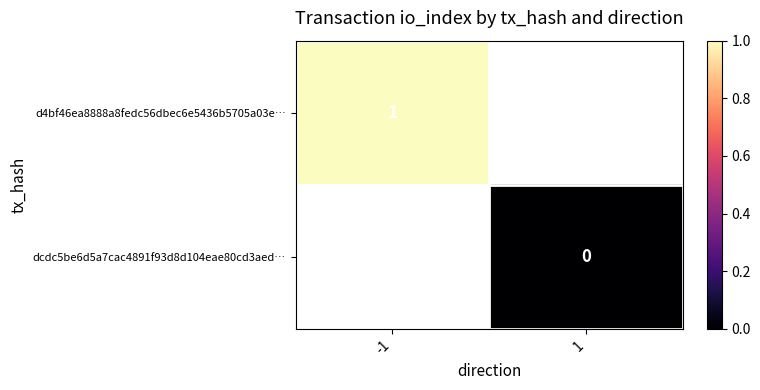

Is it true that d4bf46ea8888a8fedc56dbec6e5436b5705a03e… equals 1 at -1?

True